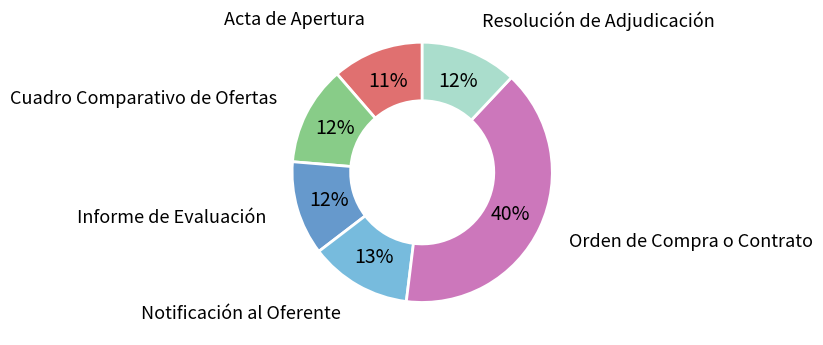

True or false: Cuadro Comparativo de Ofertas accounts for 12% of the total.

True